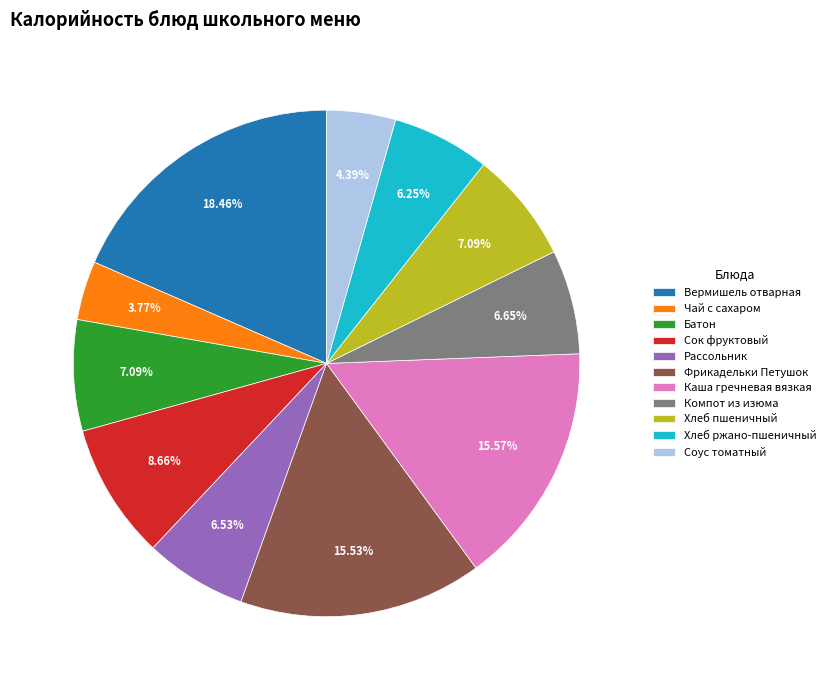

To the nearest percent, what percentage of the pie is Вермишель отварная?

18%